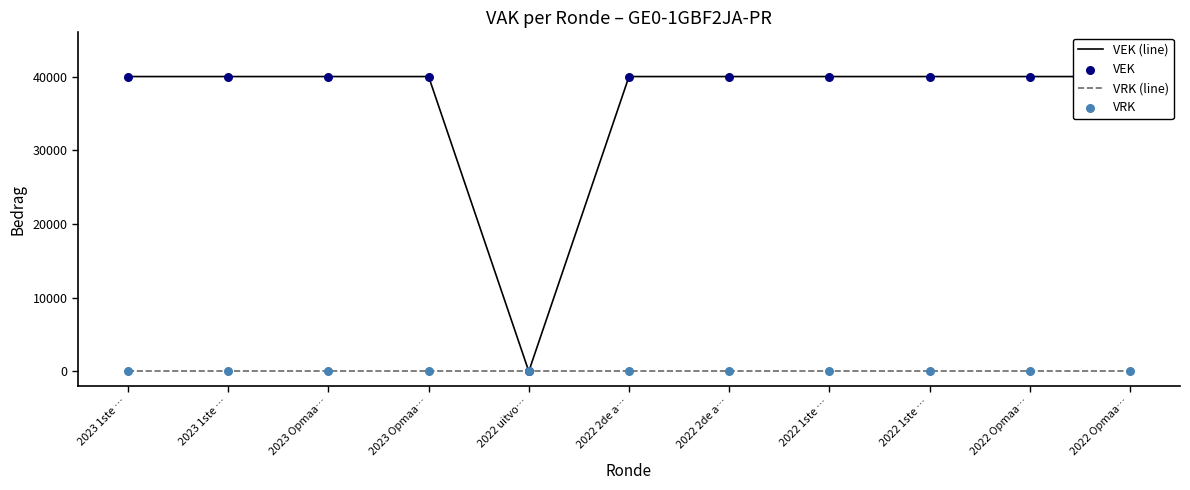

Which series has the largest total across all categories?

VEK (line)